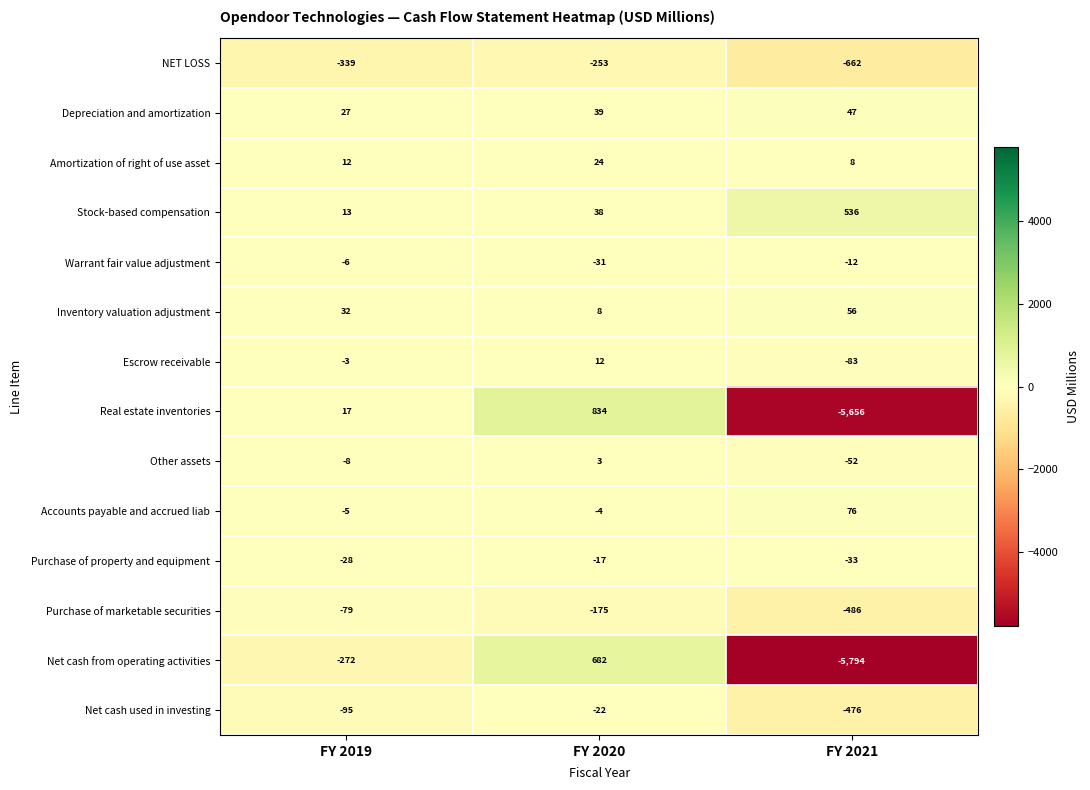

What is the difference between the Net cash used in investing values at FY 2019 and FY 2020?

73